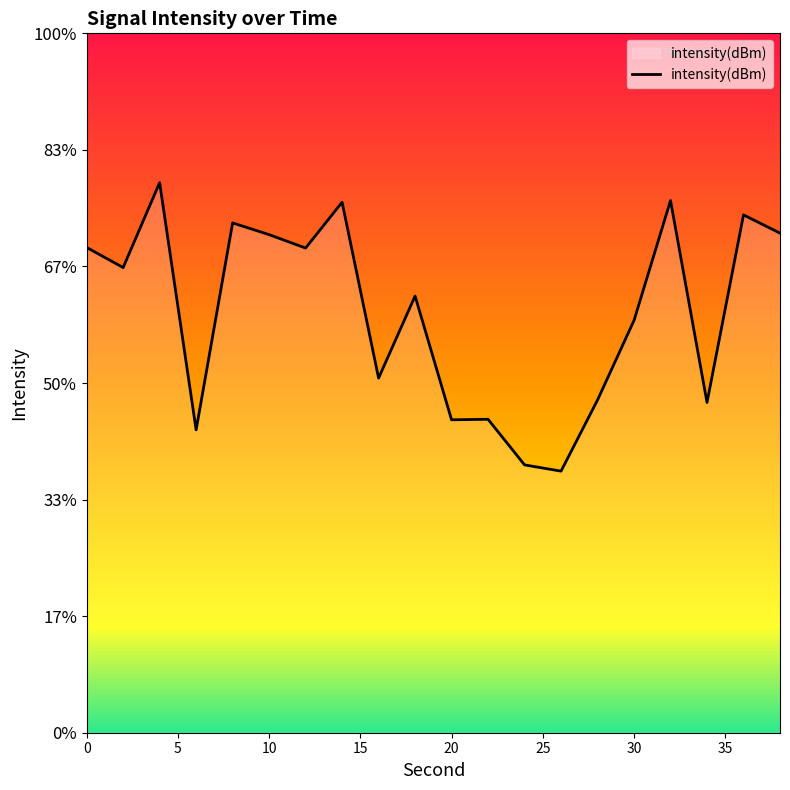

What is the approximate value at 16?

-134.8